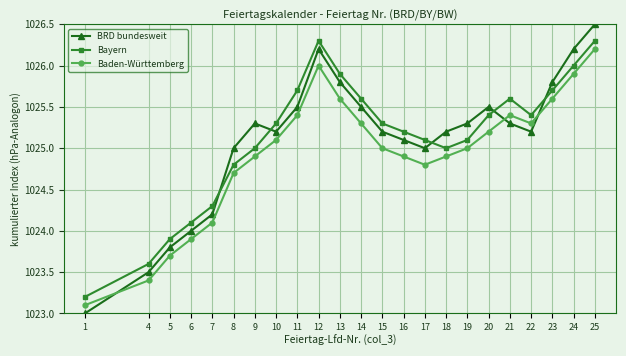

Which series has the largest range (max minus min)?

BRD bundesweit